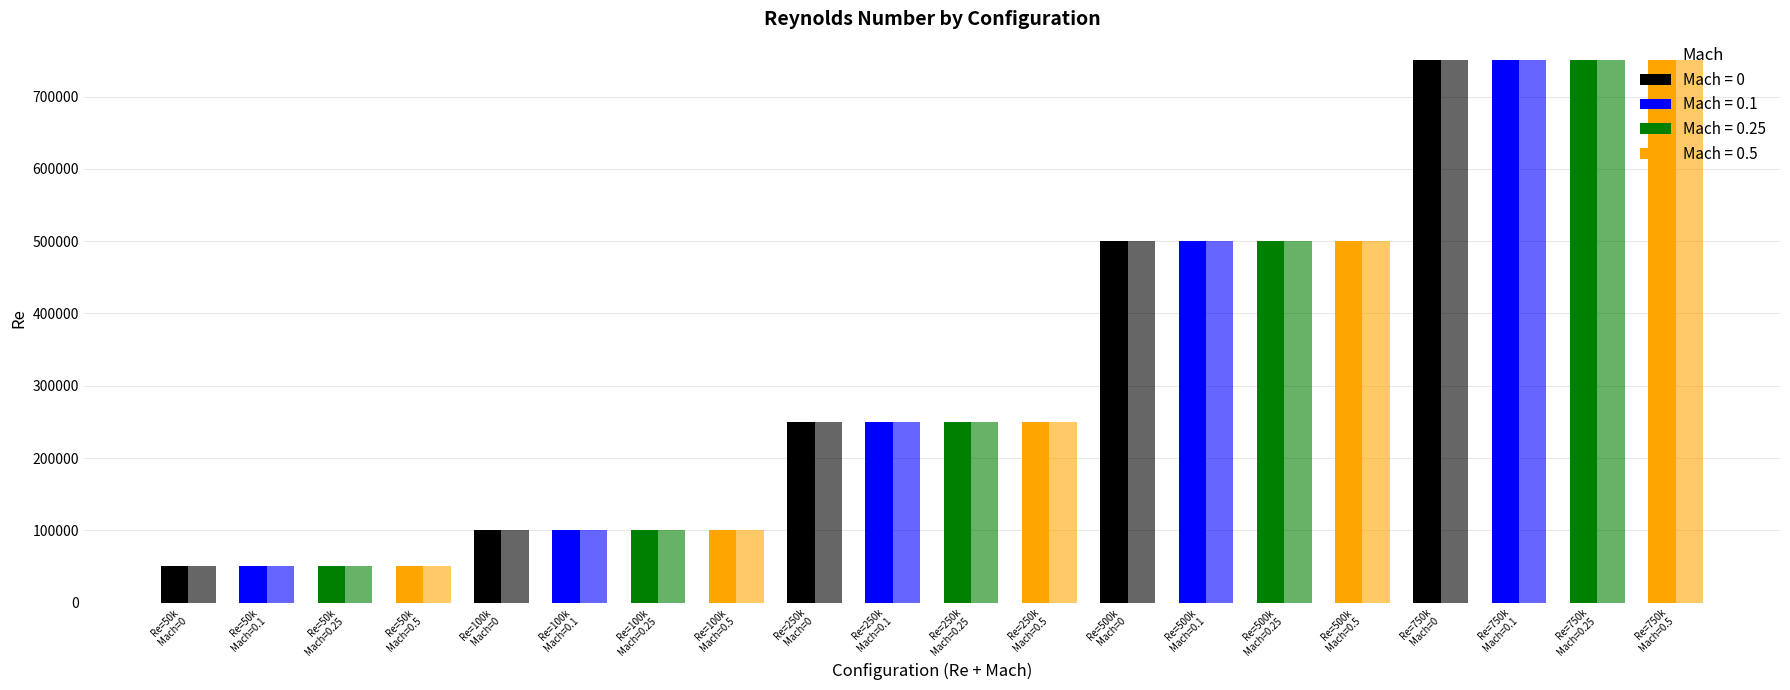

How many groups of bars are there?

20